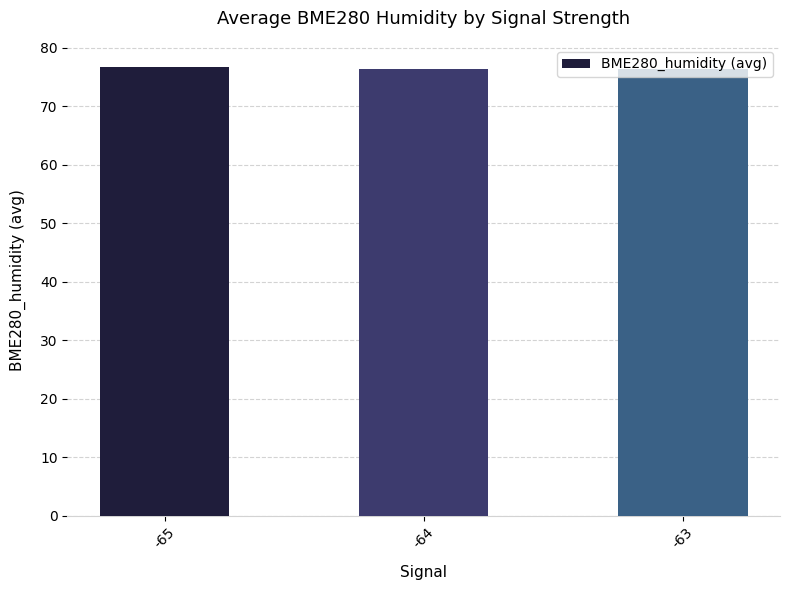

What is the greatest value displayed?

76.7